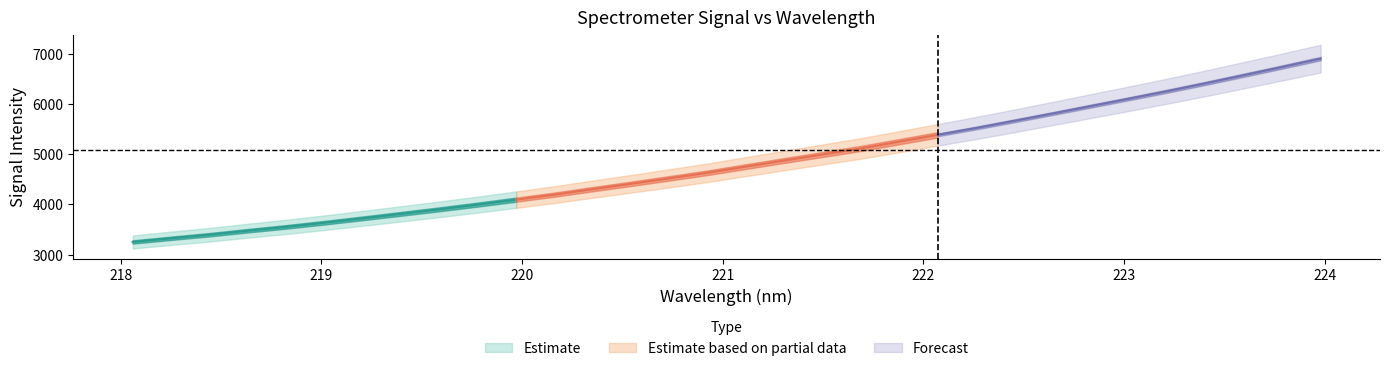

Reading right to left, list all the values displayed in this chart.

x: 224.0	223.8	223.6	223.4	223.2	223.0	222.8	222.6	222.5	222.3	222.1	221.9	221.7	221.5	221.3	221.1	220.9	220.7	220.5	220.4	220.2	220.0	219.8	219.6	219.4	219.2	219.0	218.8	218.6	218.4	218.3	218.1
y: 6900.5	6734.3	6571.1	6409.5	6253.6	6102.9	5955.3	5807.1	5661.7	5518.8	5383.0	5247.6	5113.1	4992.1	4872.8	4751.2	4628.6	4517.4	4408.2	4301.7	4192.6	4092.2	3994.5	3900.4	3809.8	3720.7	3633.3	3550.2	3473.8	3393.8	3323.2	3249.5